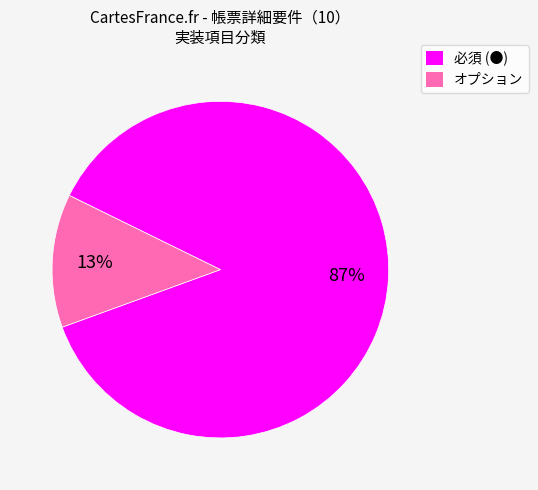

Rank the categories by value from highest to lowest.

必須 (●), オプション